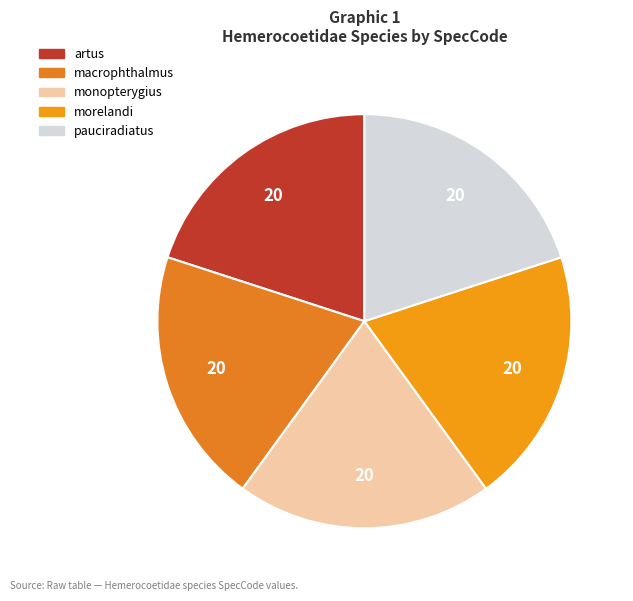

How many segments does this pie chart have?

5